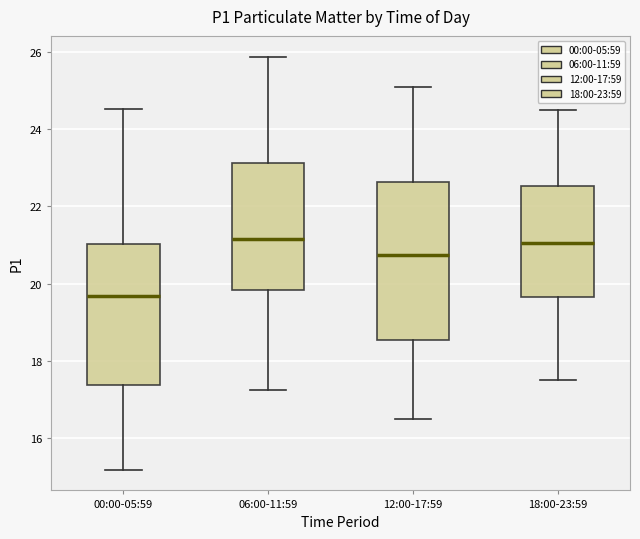

Reading left to right, read every box against the y-axis: the position of its median line, the range the box covers, and the ends of its whiskers. The values are not printed on the chart, so give them approximately, as read against the axis.

00:00-05:59: median 19.6, box 17.4 to 21.0, whiskers 15.2 to 24.6
06:00-11:59: median 21.2, box 19.8 to 23.2, whiskers 17.2 to 25.8
12:00-17:59: median 20.8, box 18.6 to 22.6, whiskers 16.6 to 25.2
18:00-23:59: median 21.0, box 19.6 to 22.6, whiskers 17.6 to 24.6